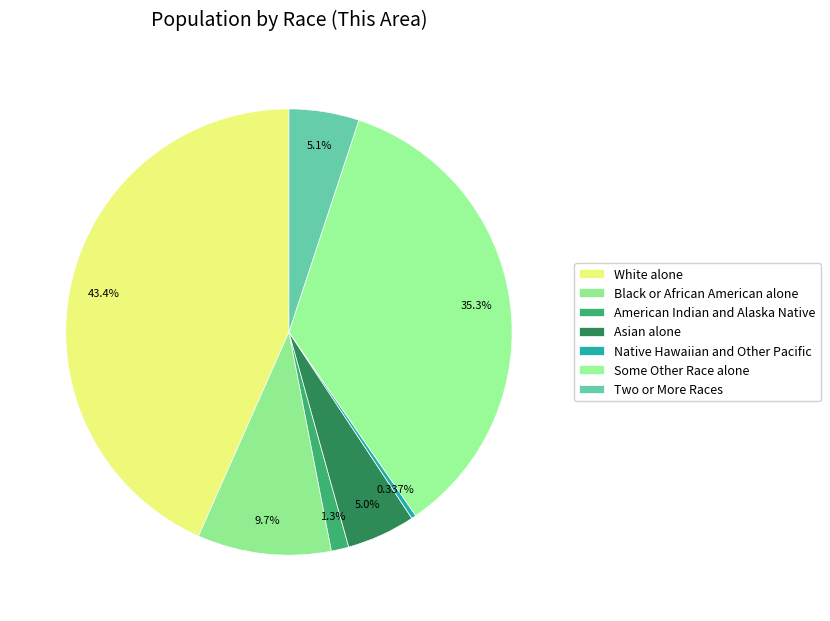

To the nearest percent, what percentage of the pie is White alone?

43%